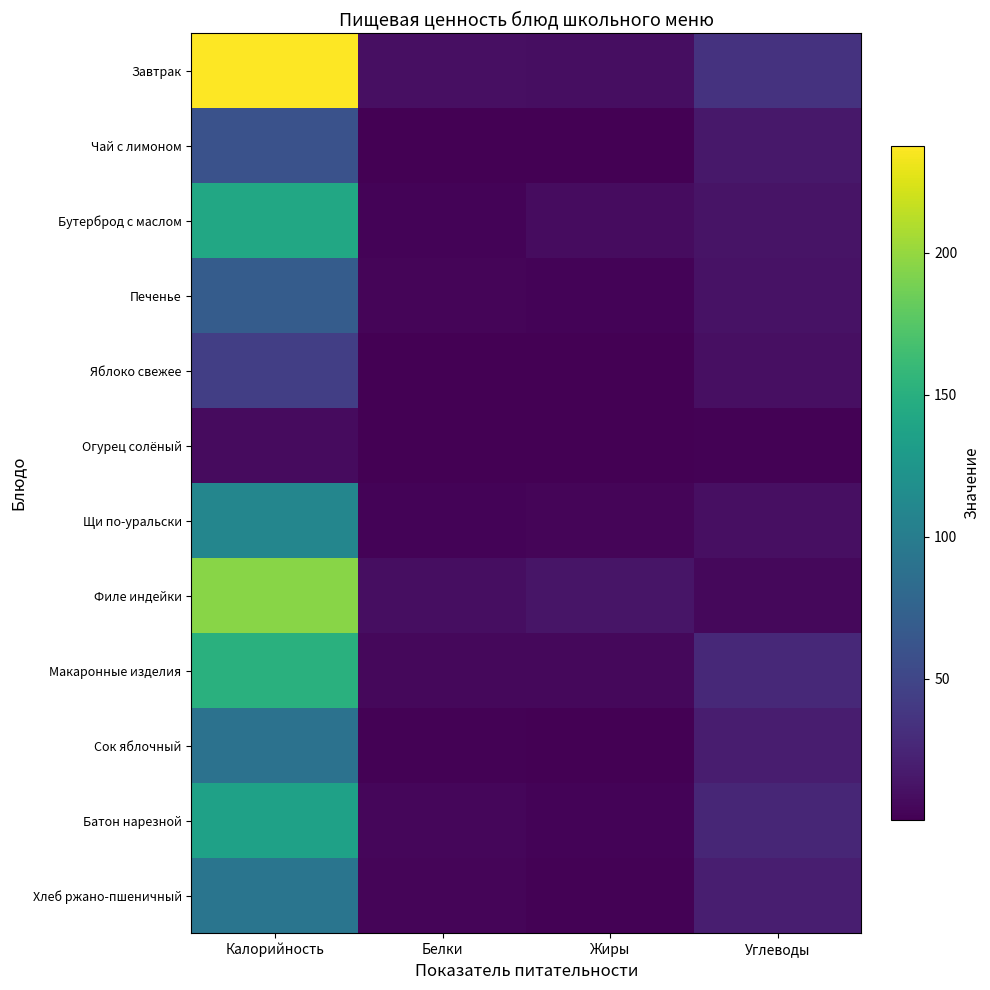

Rank the series at Калорийность from highest to lowest value.

Завтрак, Филе индейки, Макаронные изделия, Бутерброд с маслом, Батон нарезной, Щи по-уральски, Хлеб ржано-пшеничный, Сок яблочный, Печенье, Чай с лимоном, Яблоко свежее, Огурец солёный